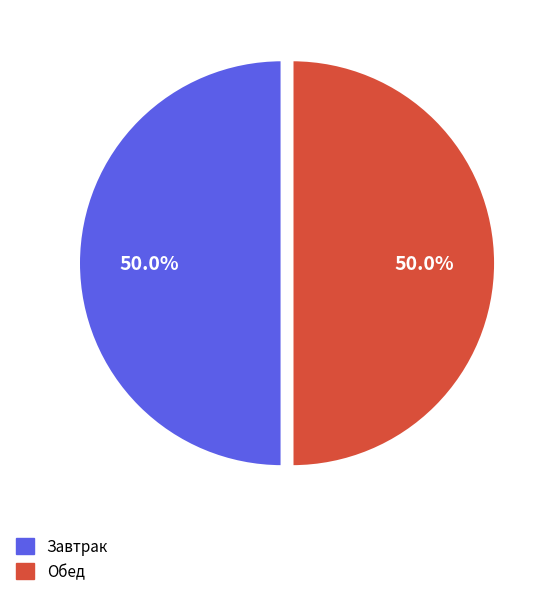

Approximately how many times larger is the value at Обед compared to Завтрак?

1.0